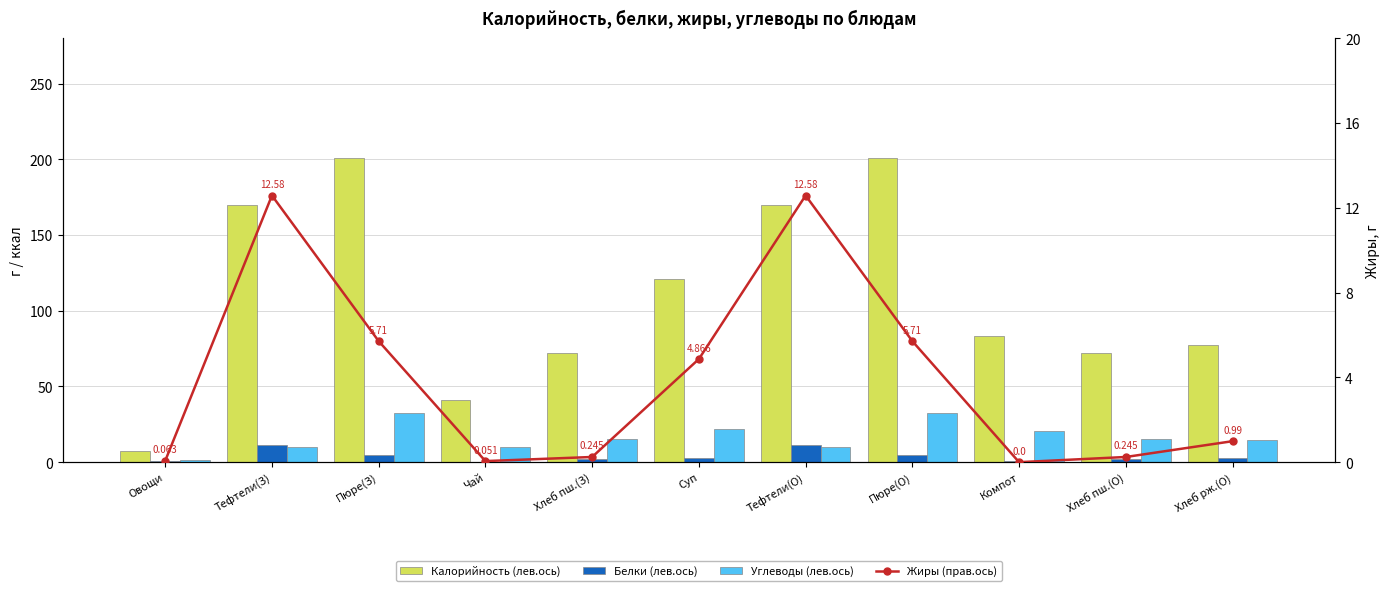

Which category has the highest value across all series?

Пюре(З)